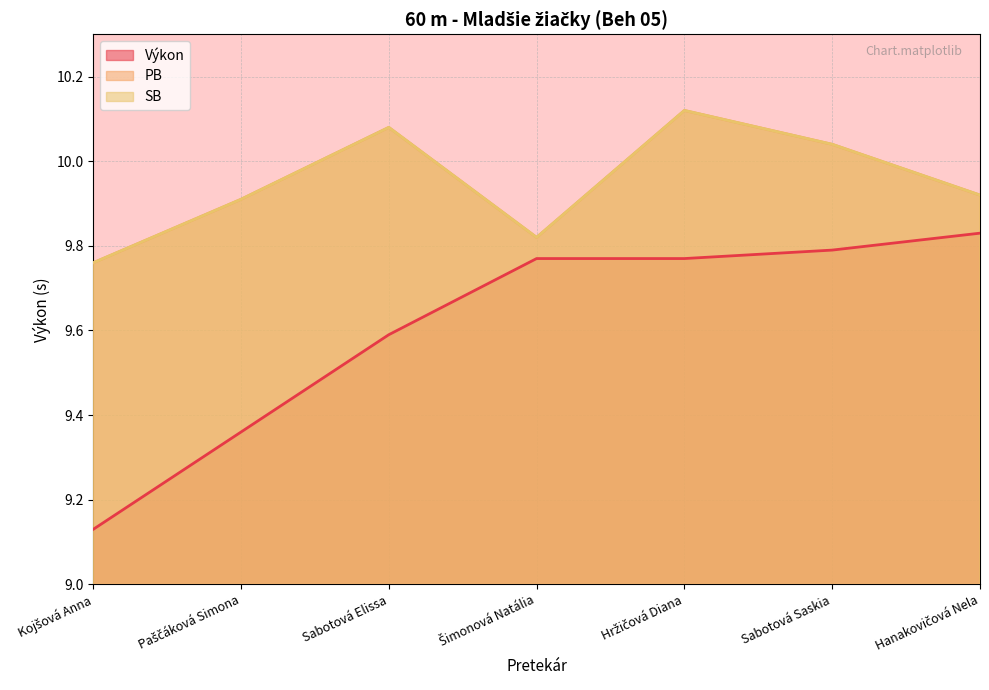

True or false: Výkon and SB intersect in this chart.

False